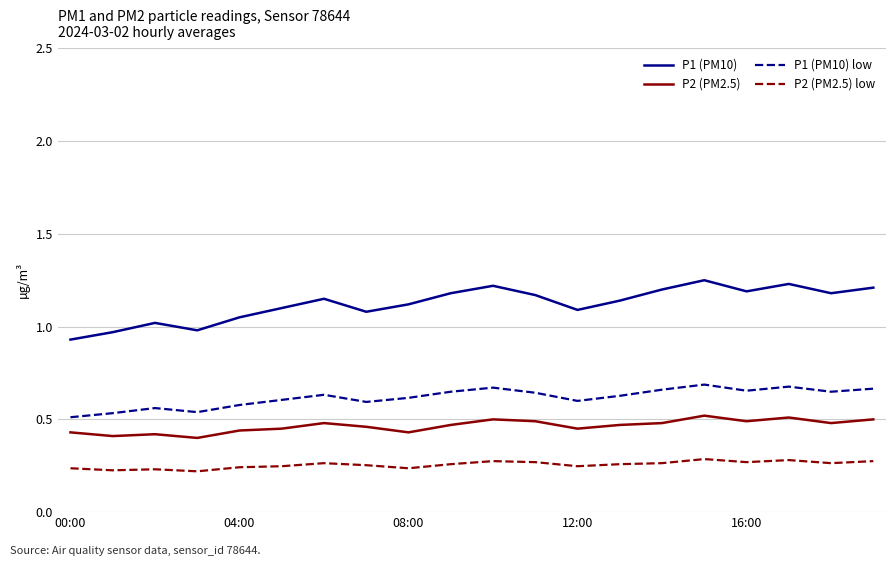

Which series has the largest total across all categories?

P1 (PM10)